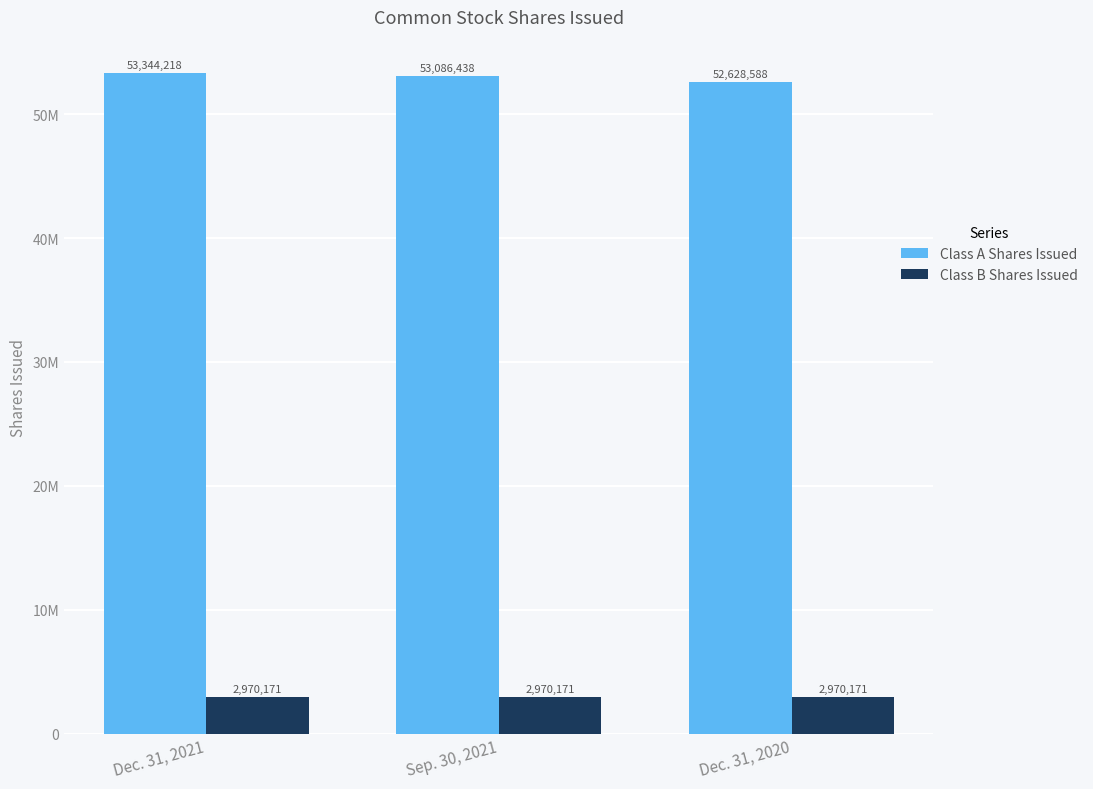

What is the value of the Class B Shares Issued bar at the 1st from the left?

2970171